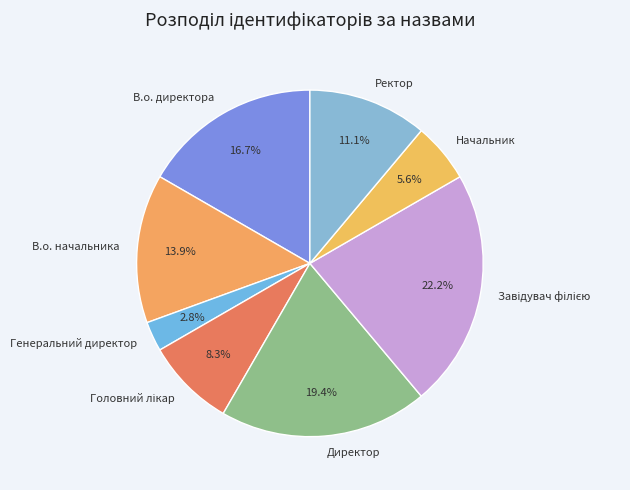

Between Ректор and Директор, which is larger?

Директор